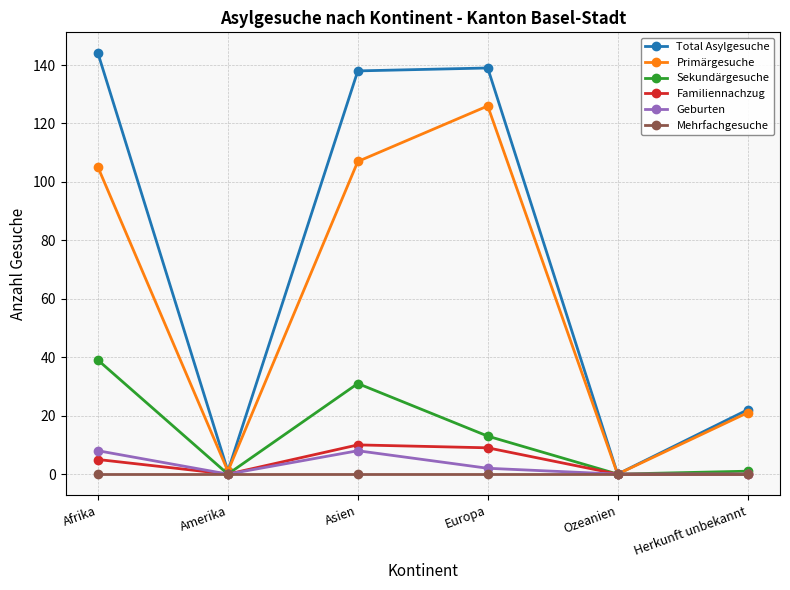

What is the value of the Total Asylgesuche point at the 6th from the left?

22